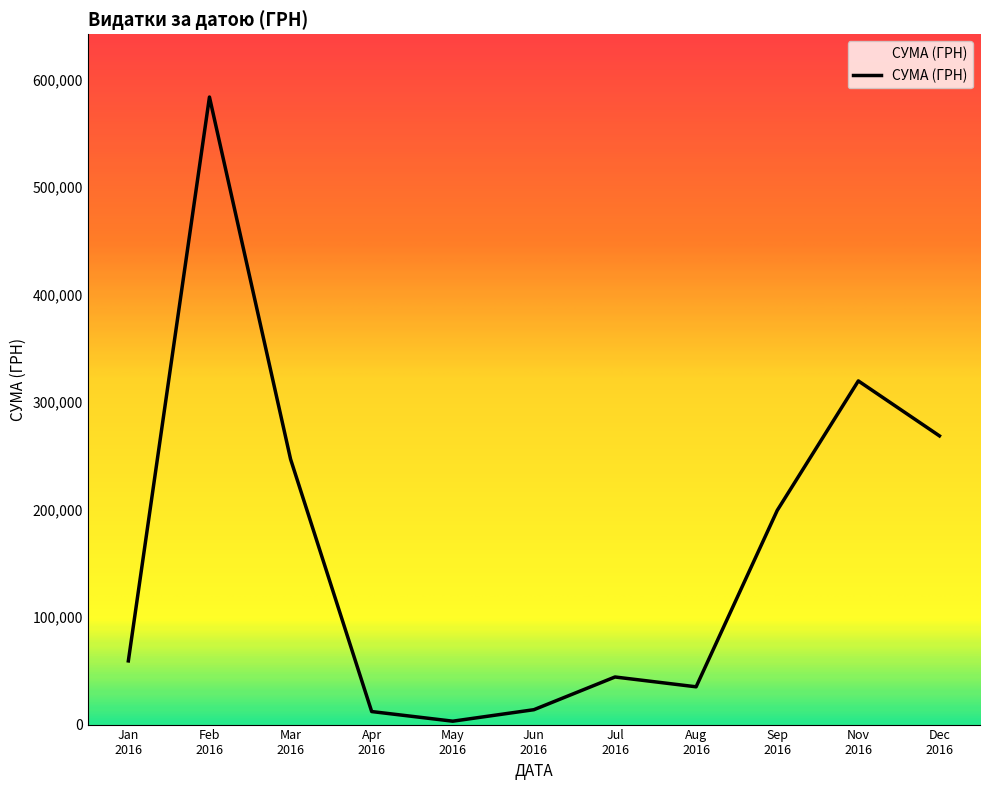

What is the difference between the maximum and minimum values?

580399.0